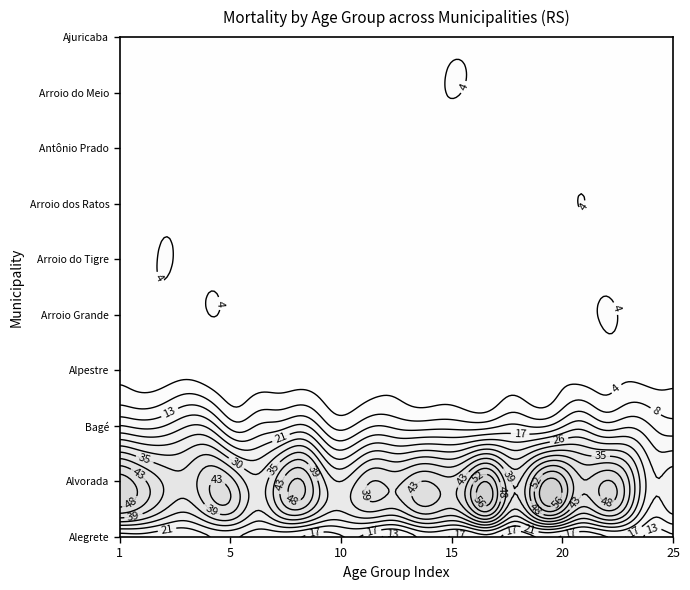

Is the value of Arroio dos Ratos at 3 greater than the value of Arroio do Tigre at 23?

Yes